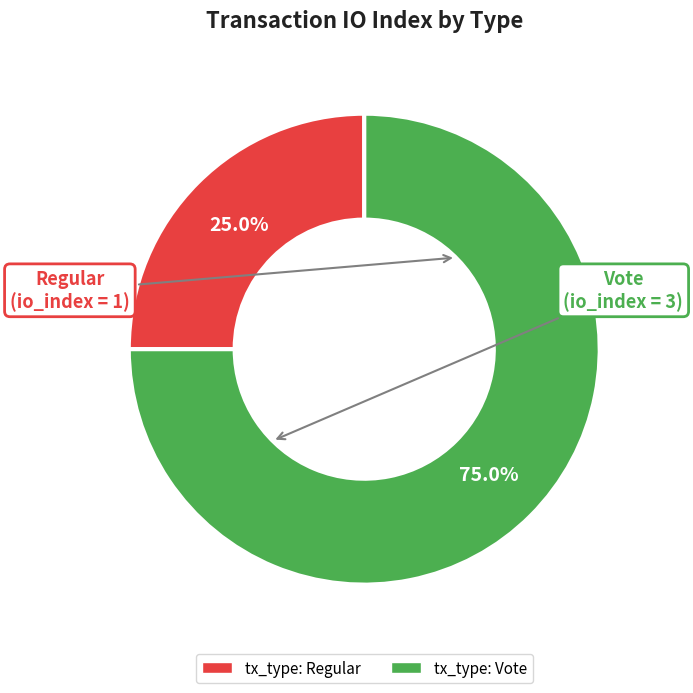

What portion of the pie excludes tx_type: Regular?

75.0%